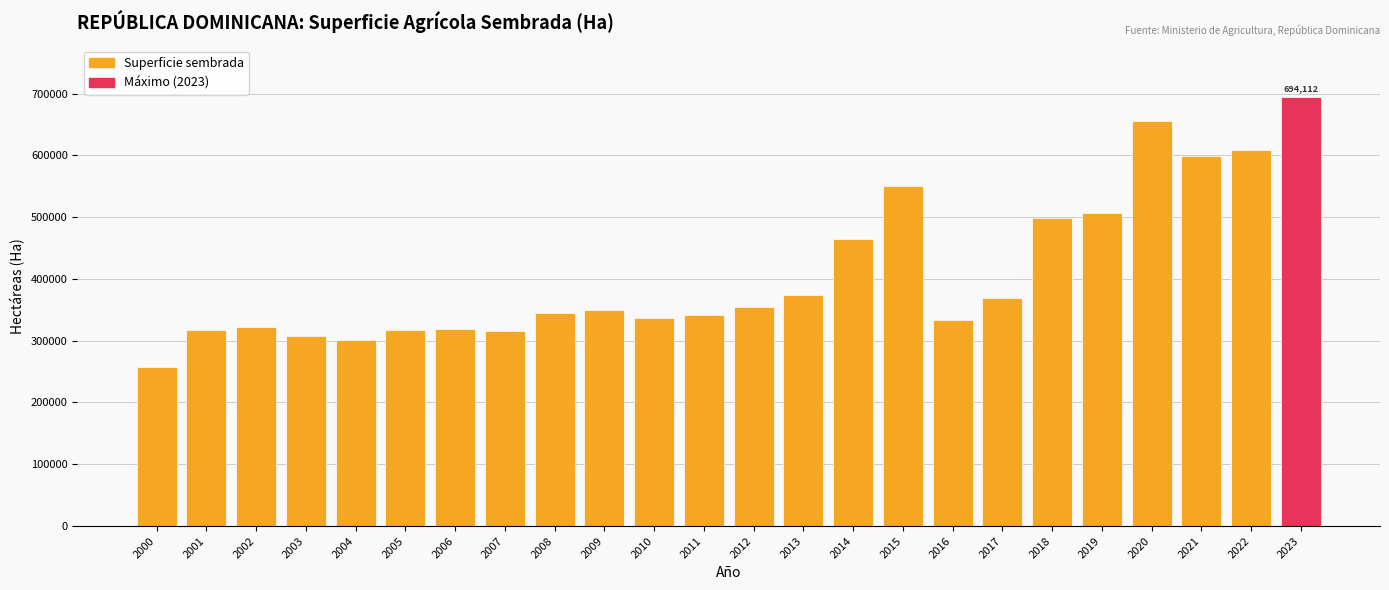

The chart shows a value of 567093.7 at 2017. True or false?

False